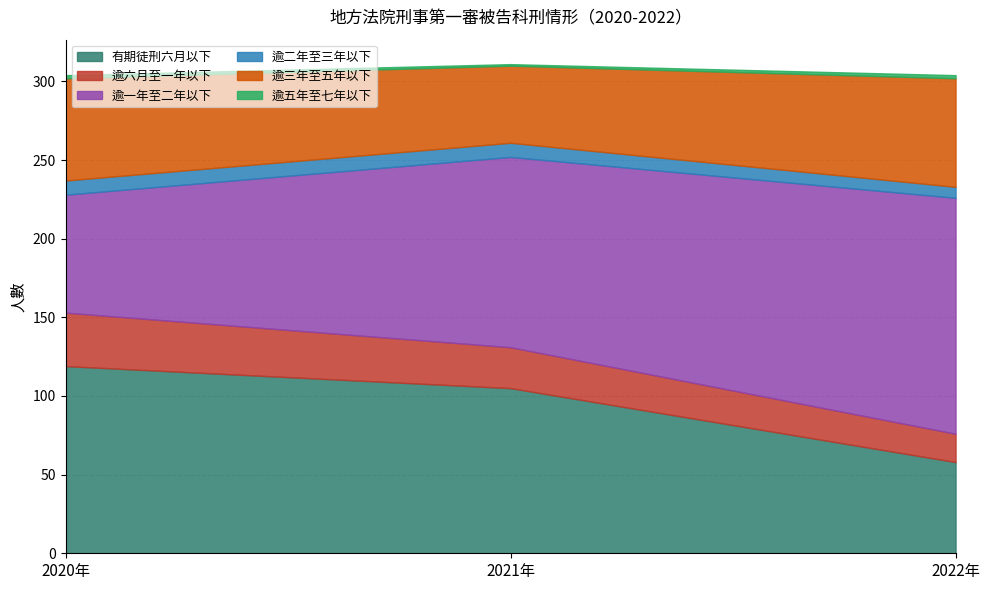

Where is 逾六月至一年以下 nearest to the value 26?

2021年